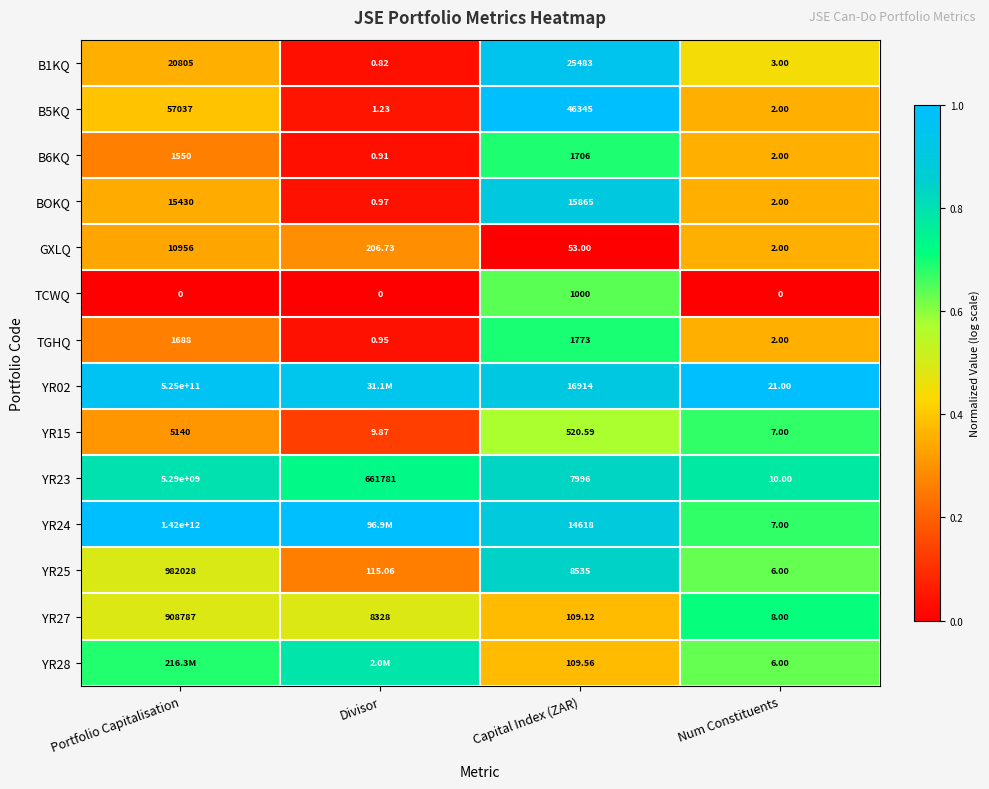

Is the value of BOKQ at Portfolio Capitalisation greater than the value of TCWQ at Num Constituents?

Yes